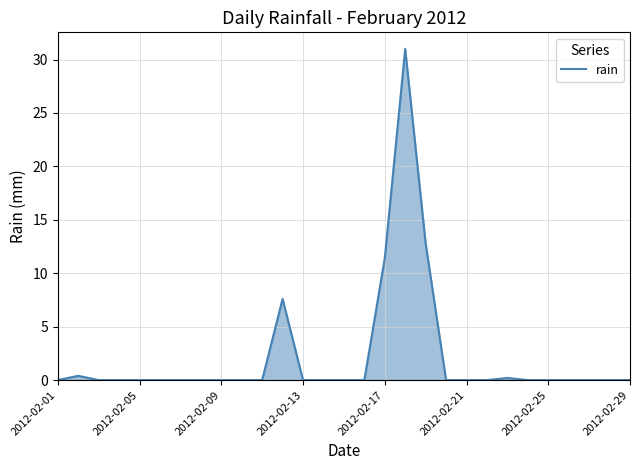

What is the difference between the maximum and minimum values?

31.0